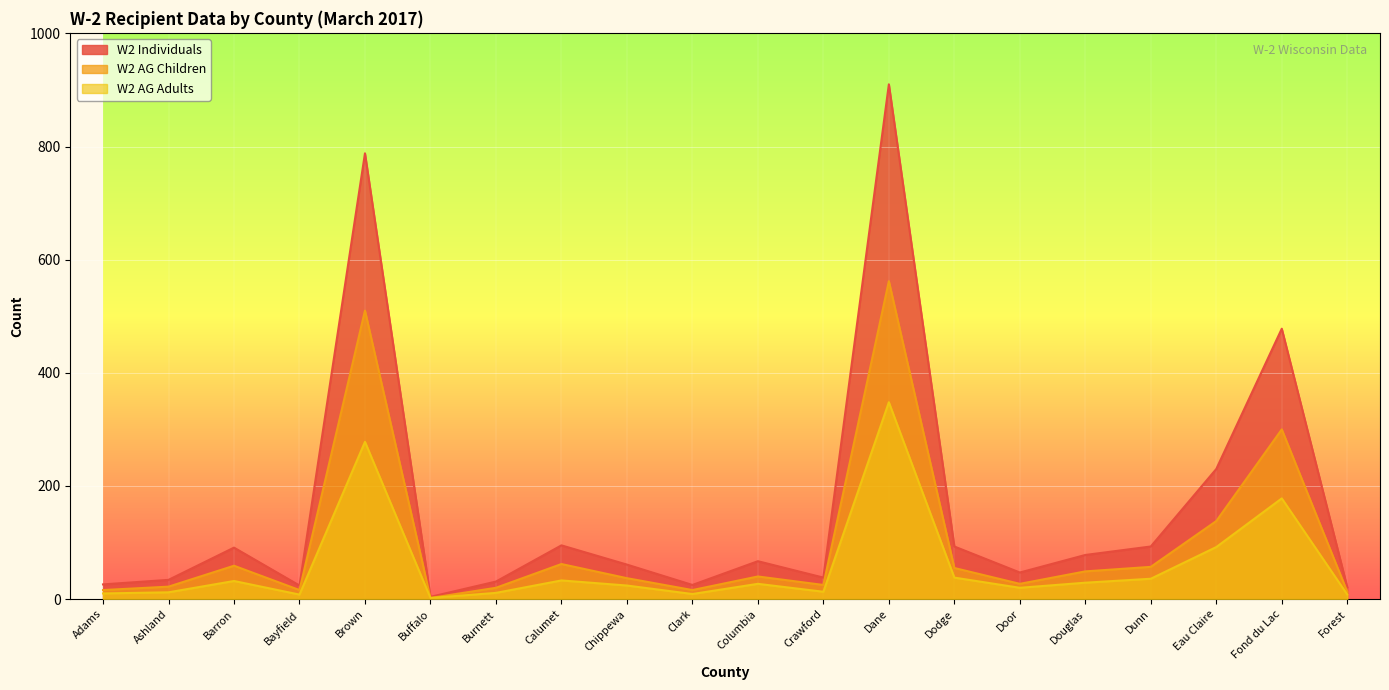

Rank the series by their maximum value, from lowest to highest.

W2 AG Adults, W2 AG Children, W2 Individuals